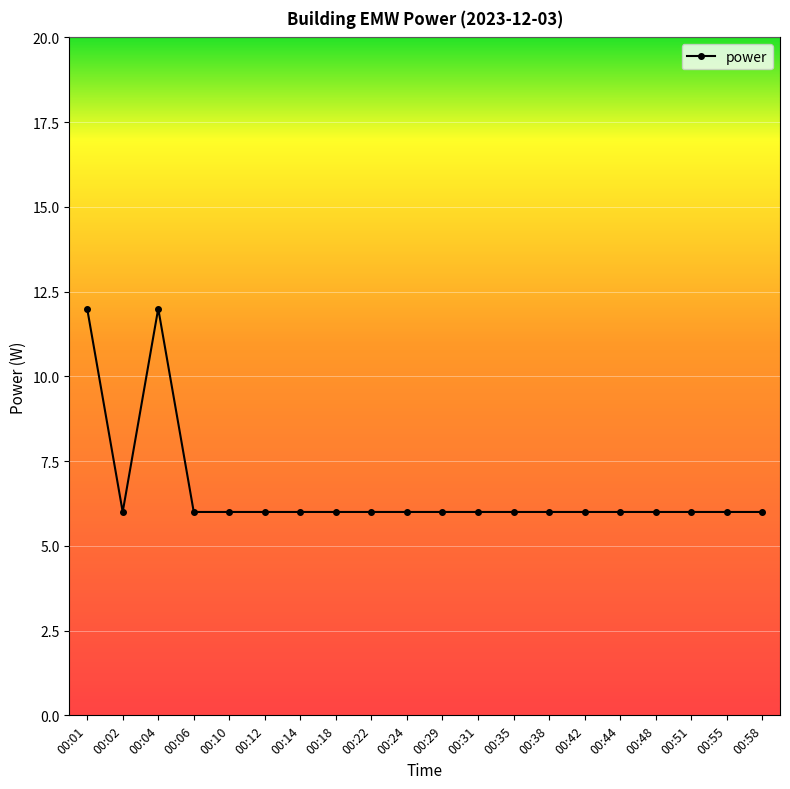

The chart shows a value of 6 at 00:42. True or false?

True